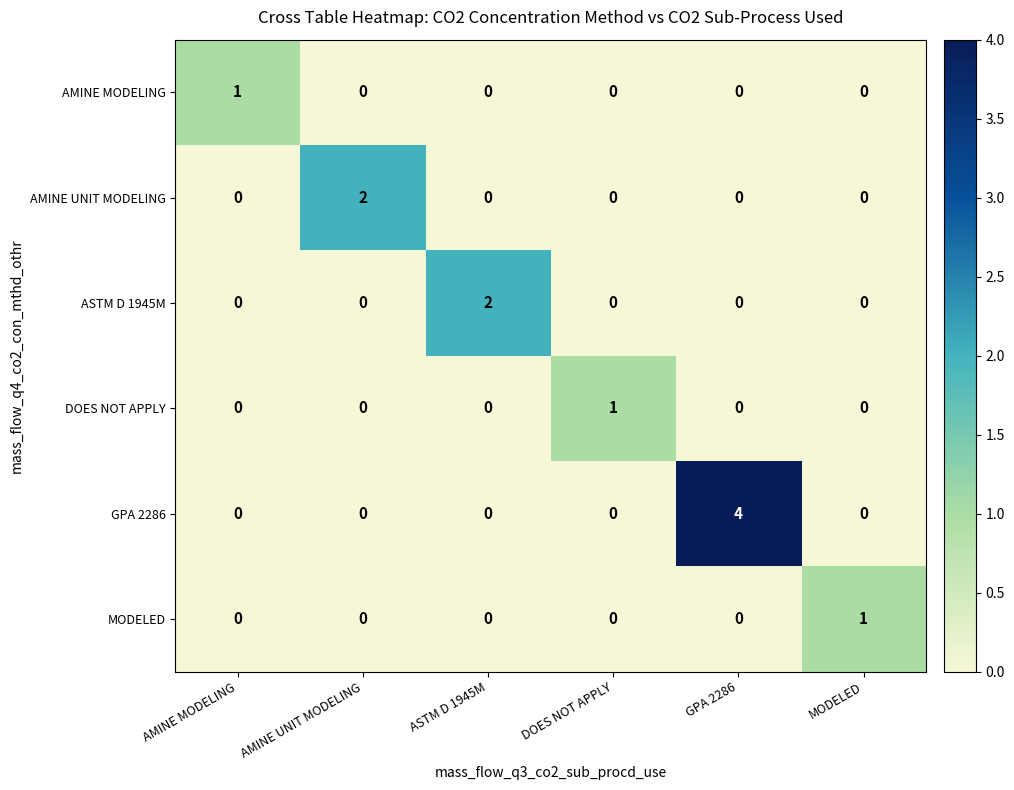

What is the total value across all series at AMINE MODELING?

1